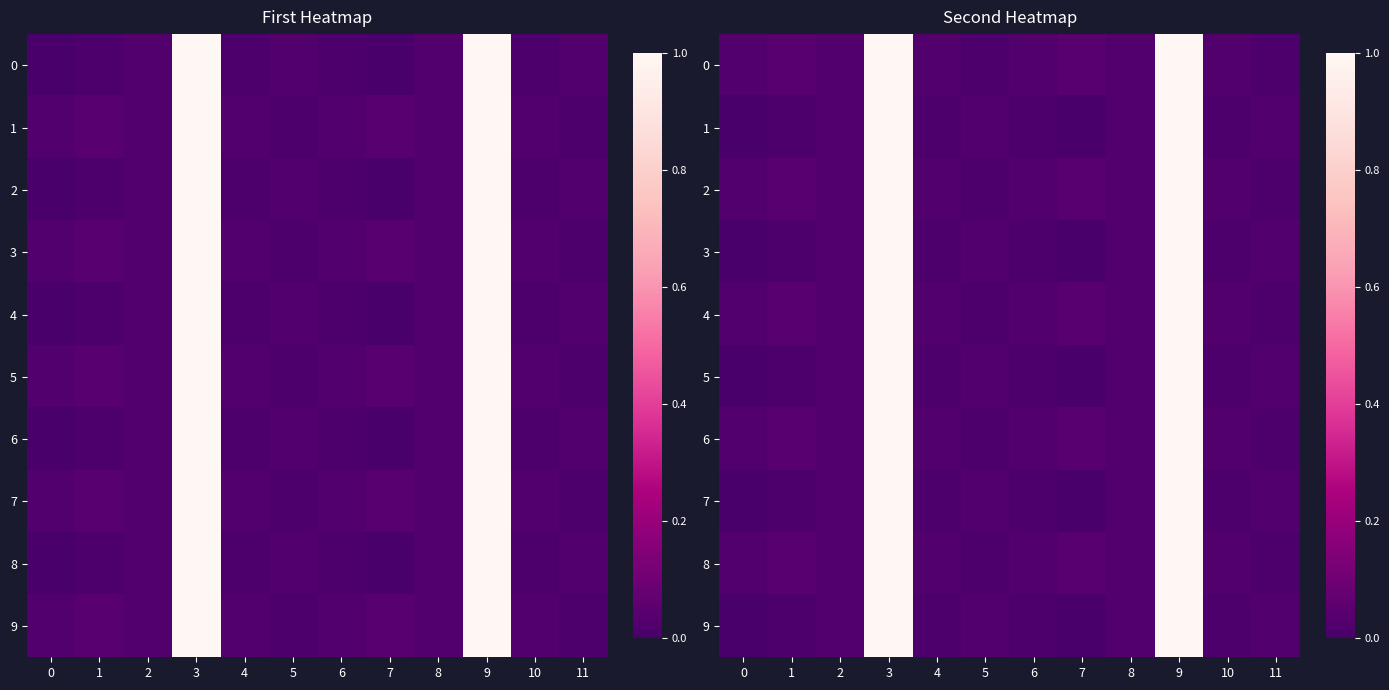

How many distinct data groups are displayed?

10